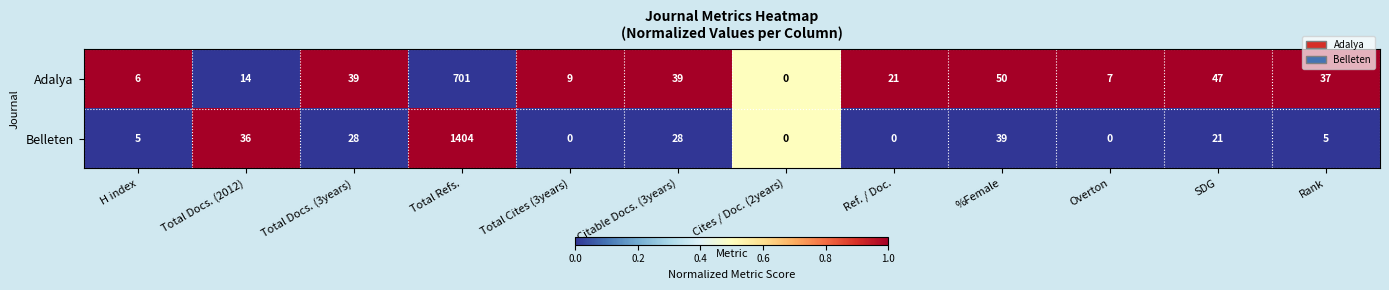

What is the difference between the highest and lowest values at %Female?

11